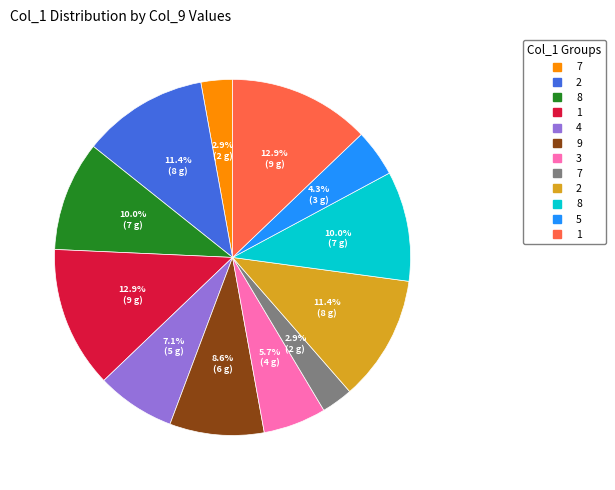

Count the number of slices in the pie.

12